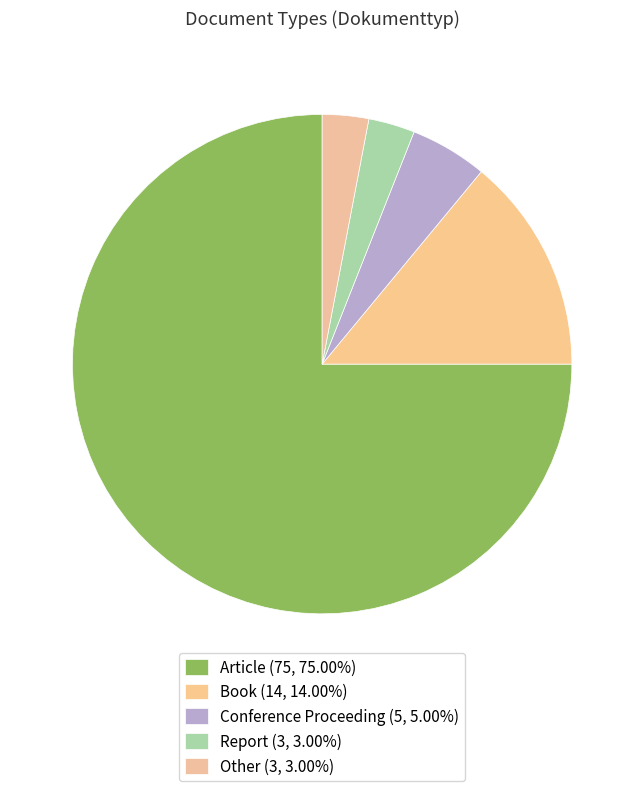

How many slices are in this pie chart?

5